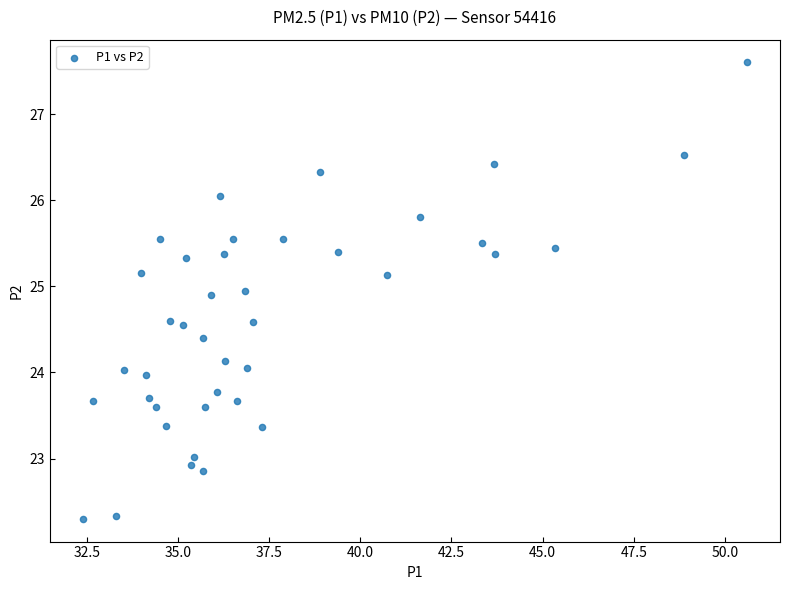

What is the range of Y values (max minus min)?

5.3